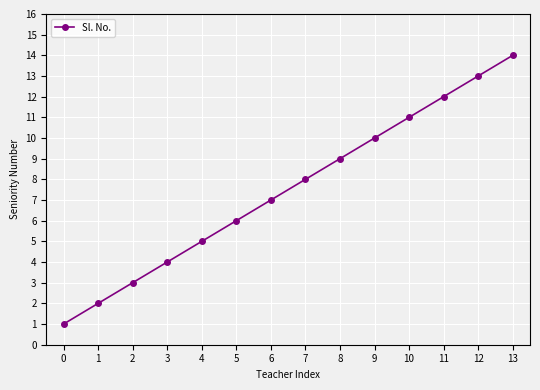

What is the difference between the maximum and minimum values?

13